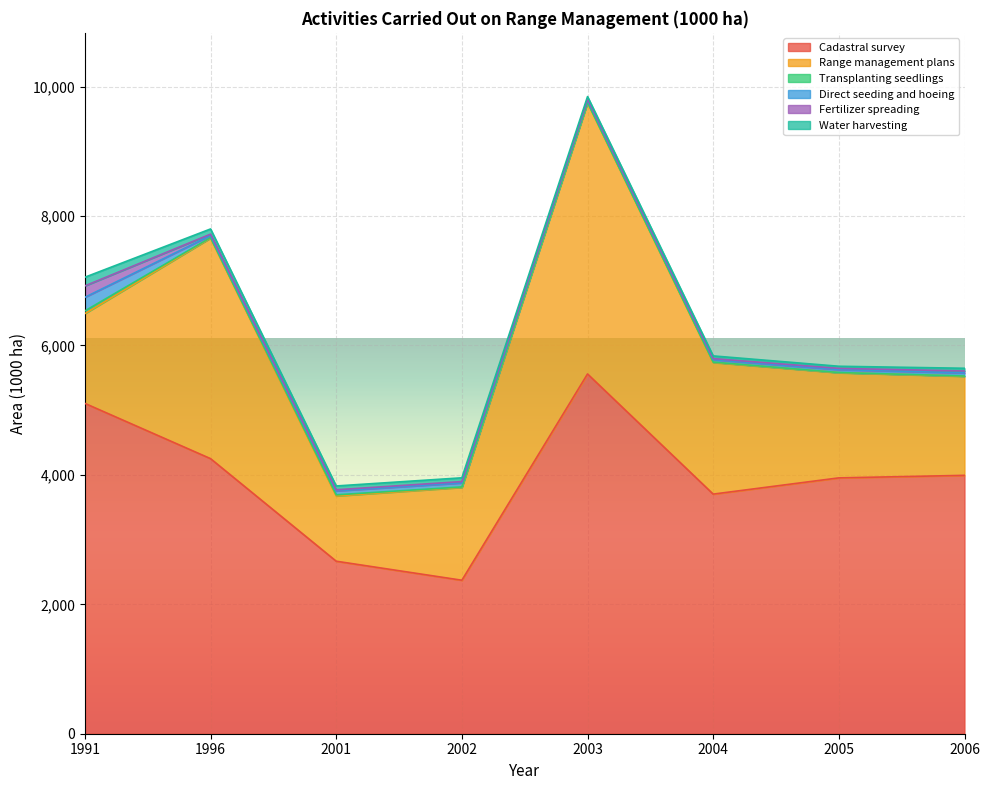

The Transplanting seedlings series shows 5 at 2003. True or false?

True